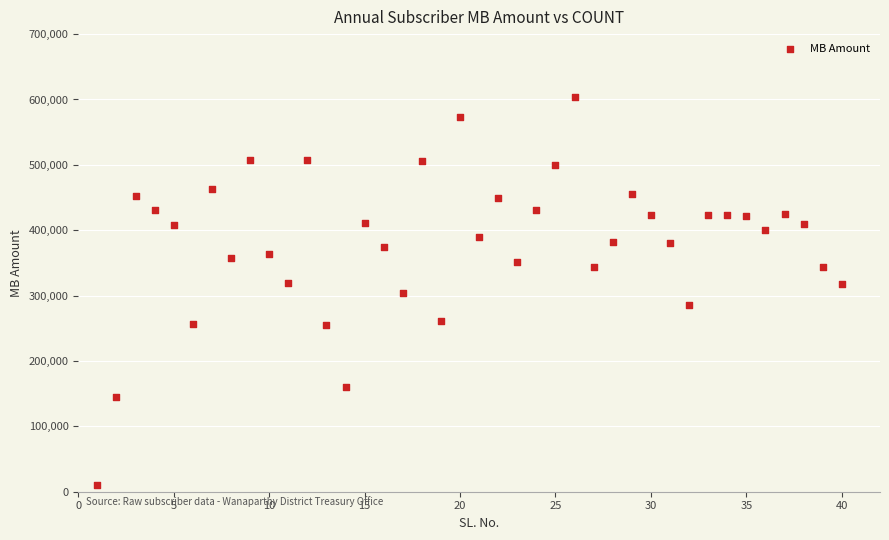

What is the range of X values (max minus min)?

39